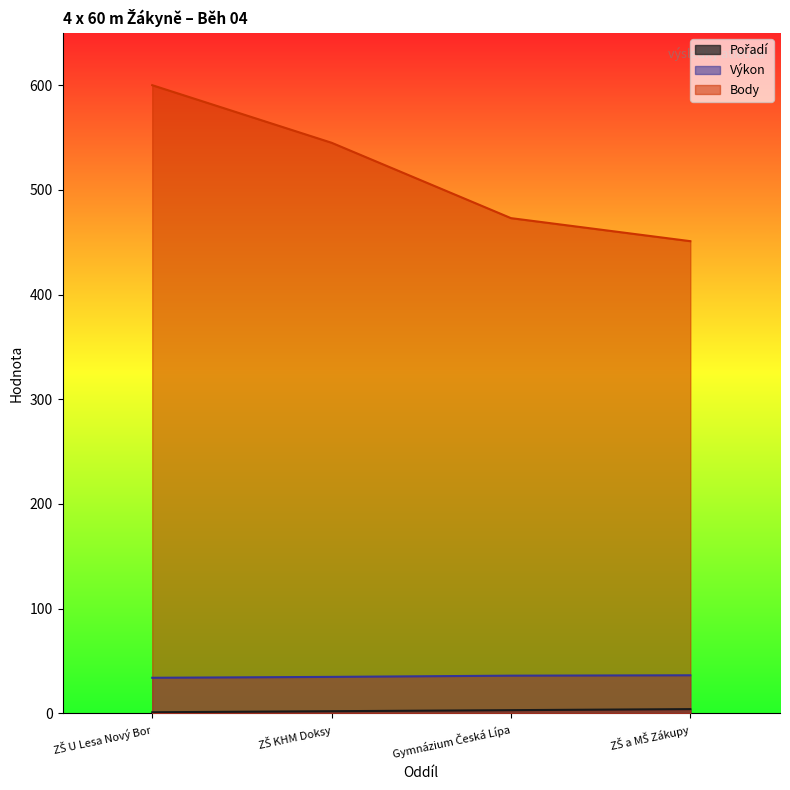

What is the difference between the Pořadí values at ZŠ U Lesa Nový Bor and Gymnázium Česká Lípa?

2.0